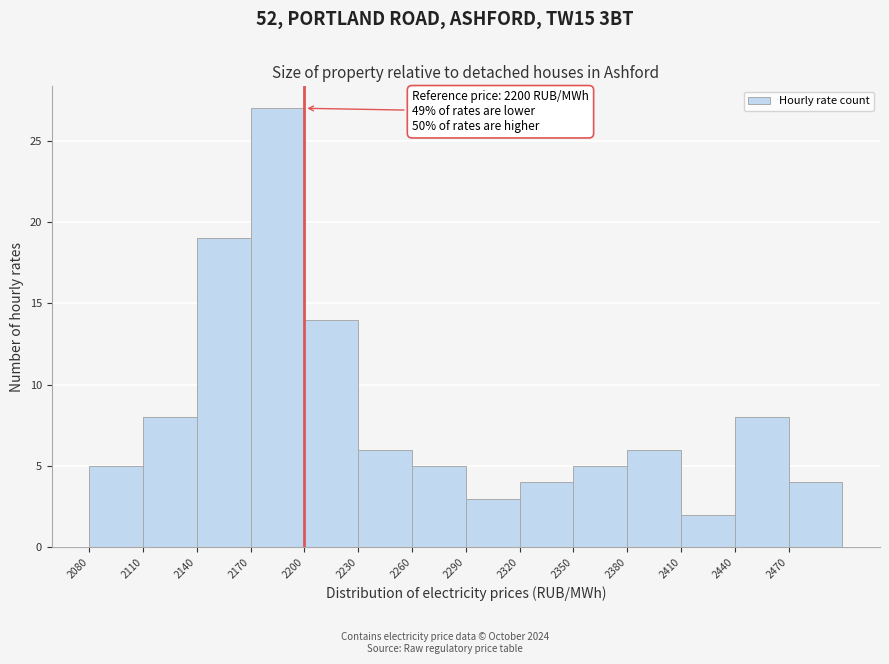

Over which range of the x-axis is the bar tallest?

2170 to 2200